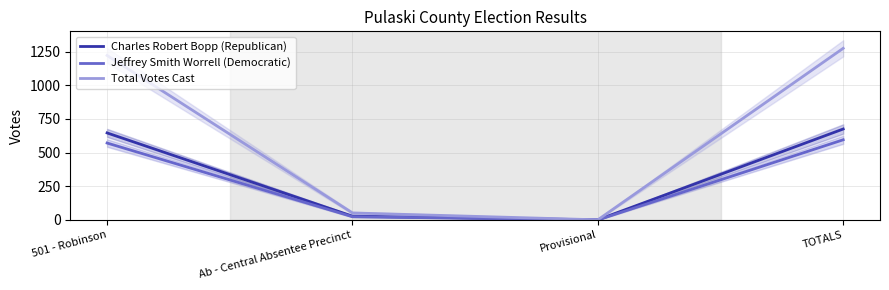

Which series has the largest range (max minus min)?

Total Votes Cast